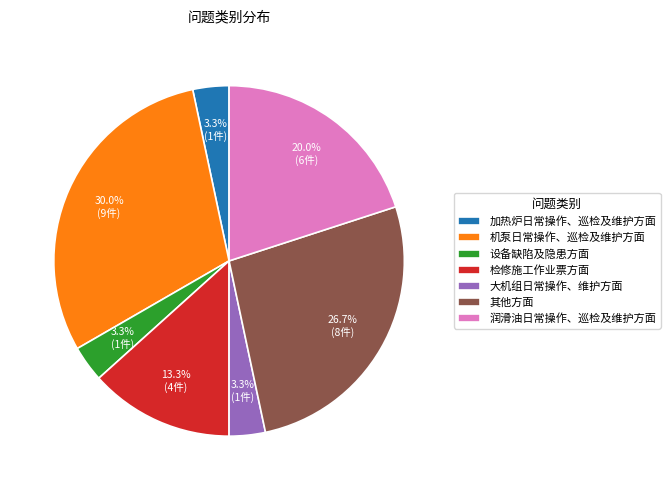

What portion of the pie excludes 机泵日常操作、巡检及维护方面?

70.0%